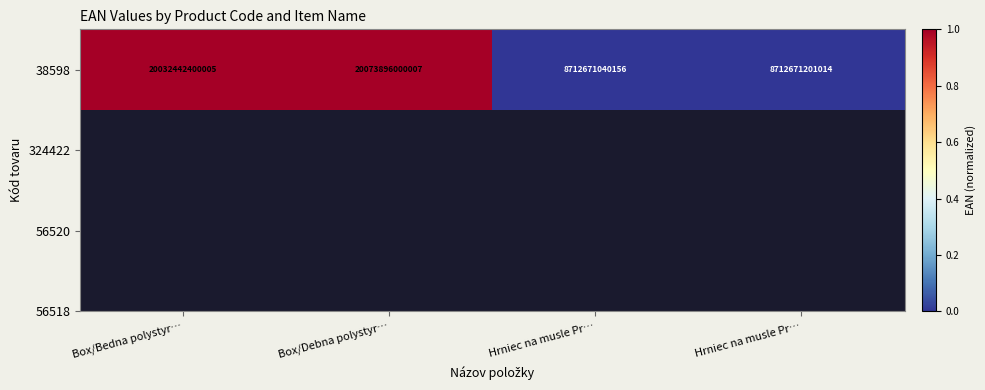

What is the difference between the values at Box/Bedna polystyr… and Hrniec na musle Pr…?

1.0